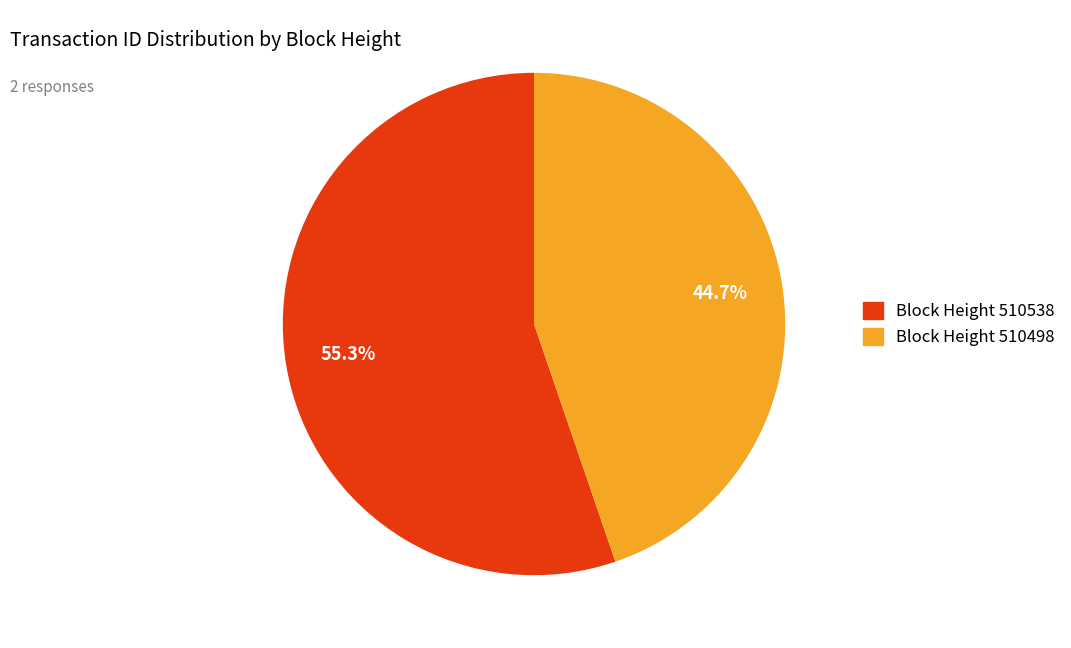

Does any single category account for the majority?

Yes